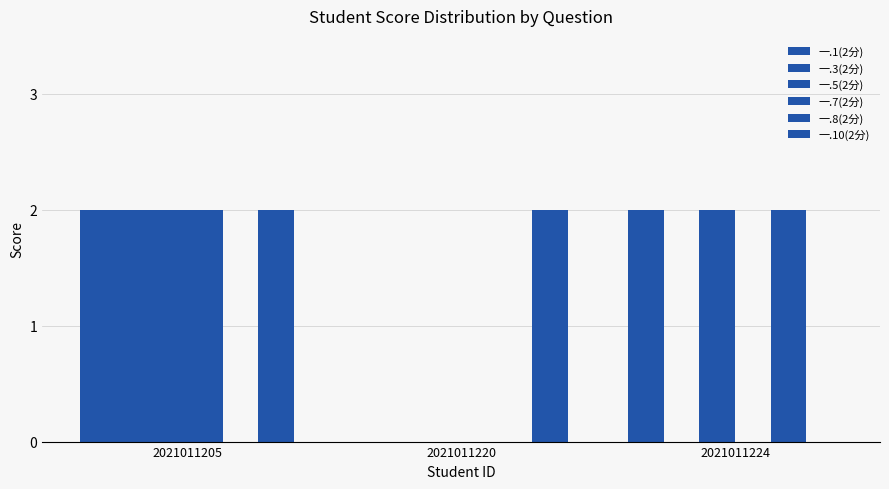

List the labels in order of 一.3(2分) value, largest first.

2021011205, 2021011220, 2021011224